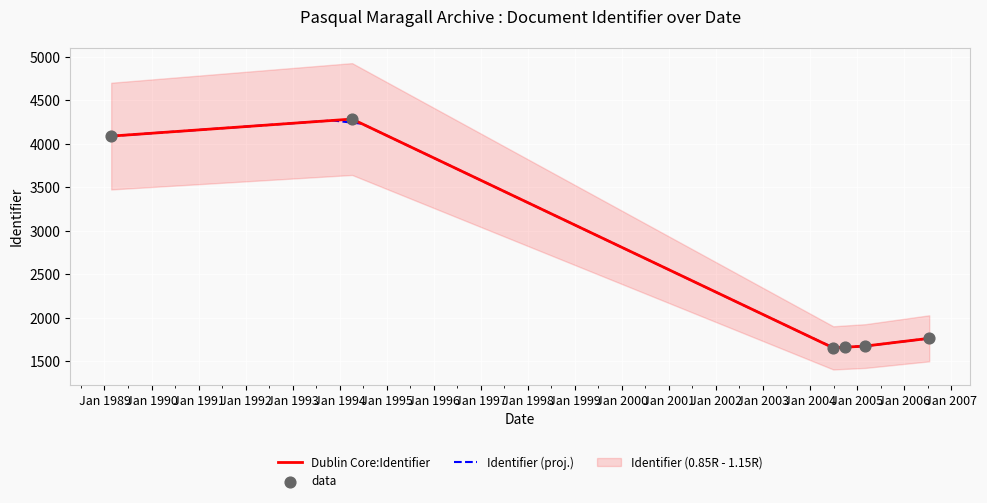

What is the change in value from 2005-03-04 to 1994-04-07?

+2609